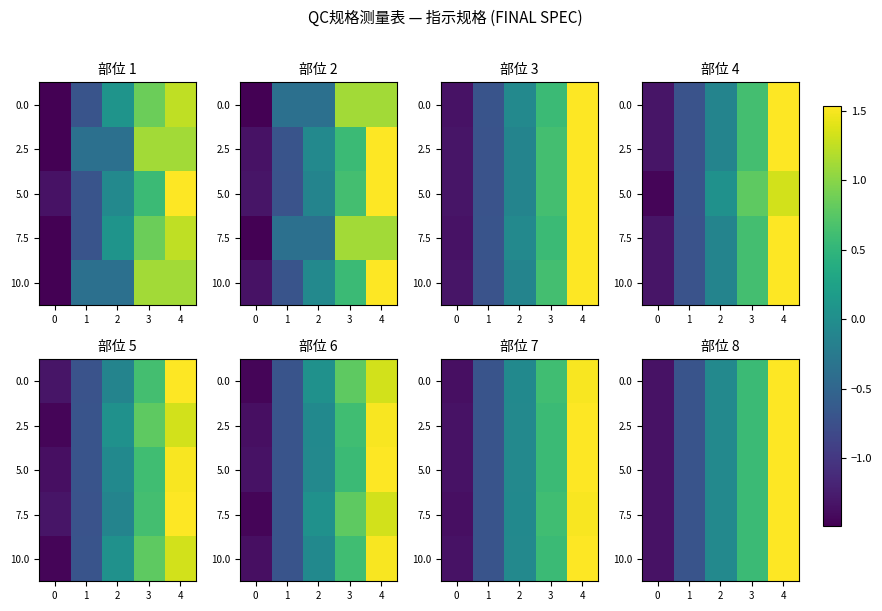

What is the total value across all series at 0?

-6.7